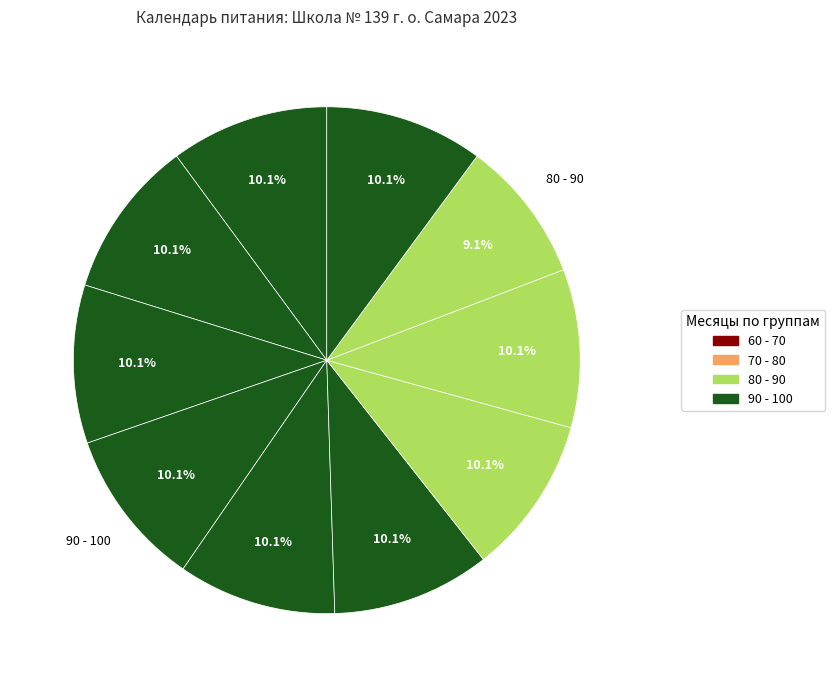

Which slice is the smallest?

ноябрь